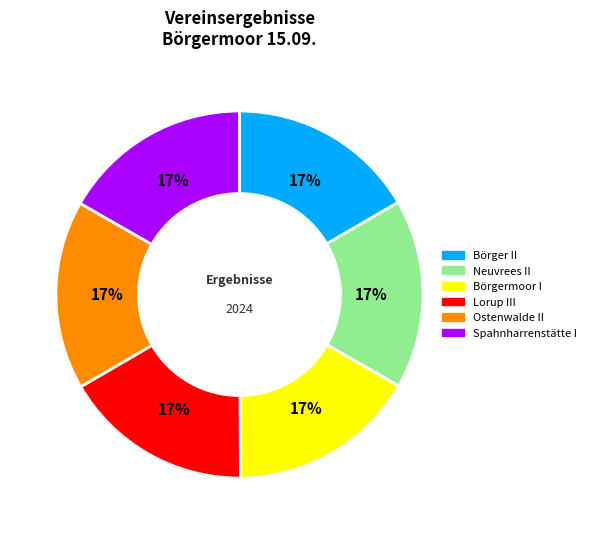

What percentage is the Lorup III slice, to the nearest percent?

17%